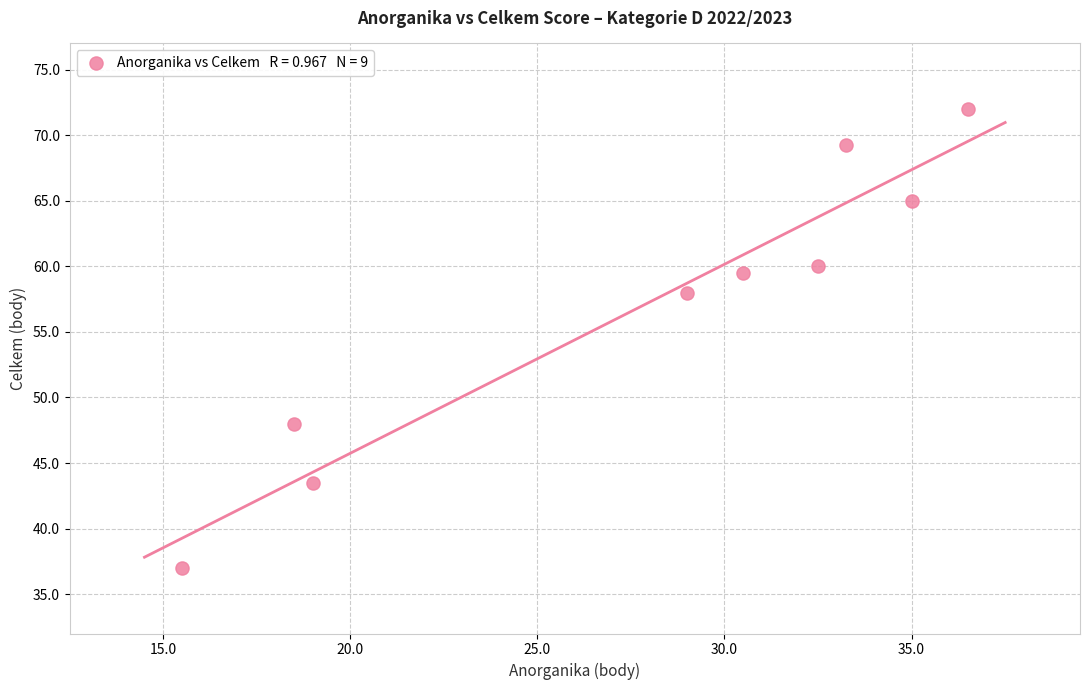

What is the average X value?

27.8